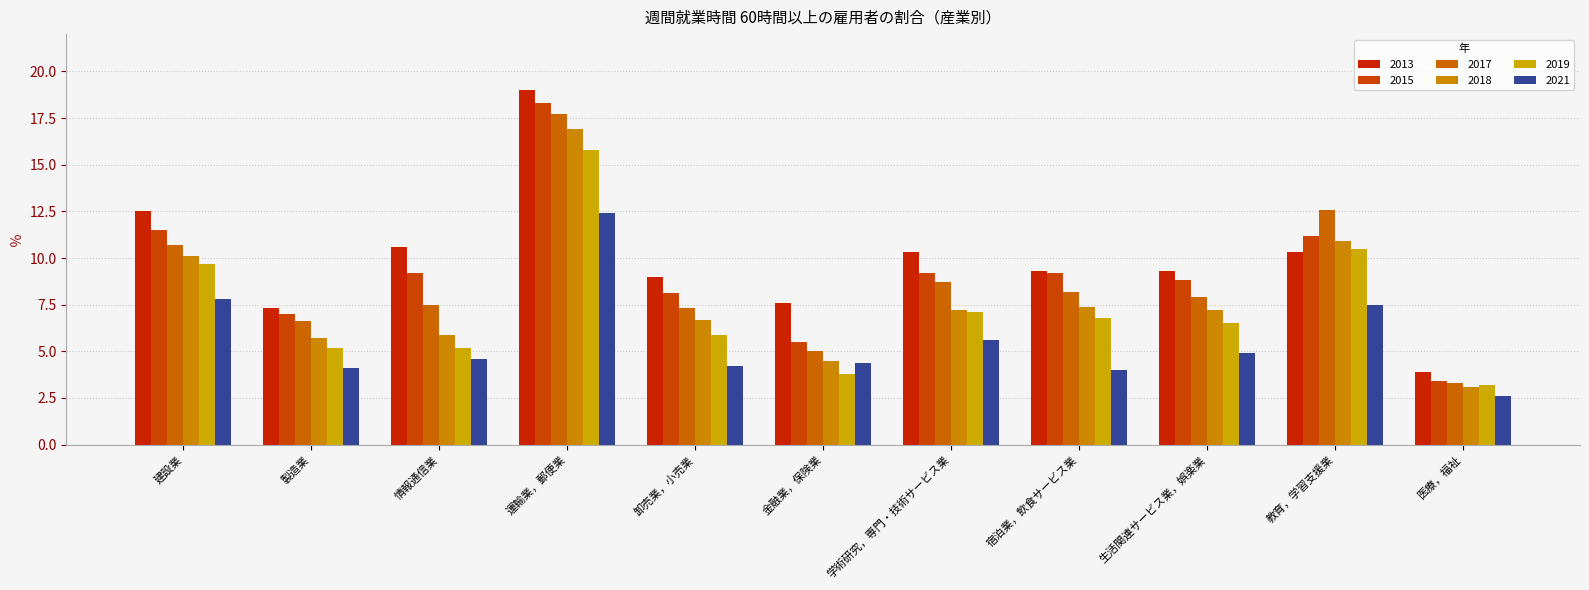

Is it true that 2019 equals 9.1 at 運輸業，郵便業?

False